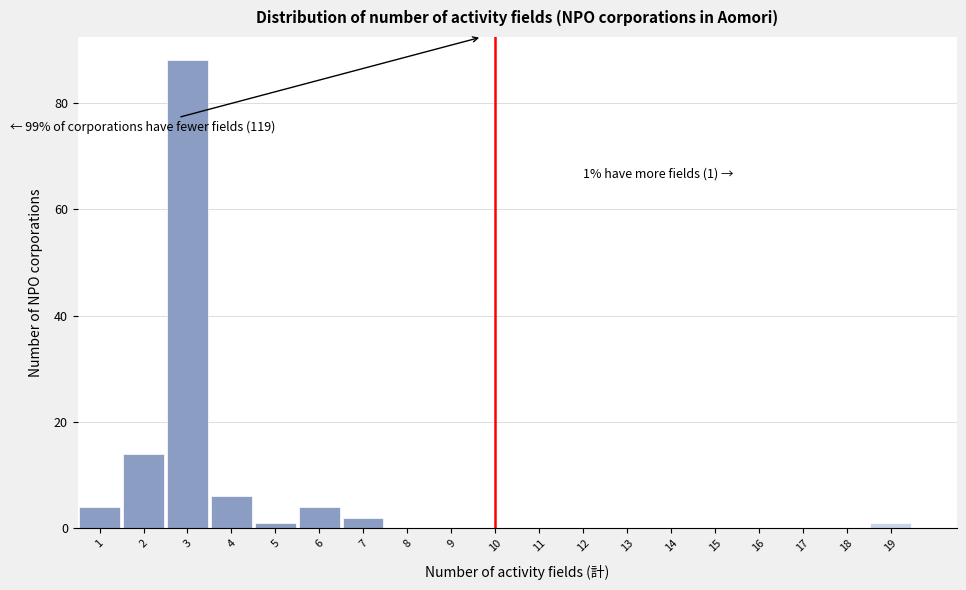

Over which range of the x-axis is the bar tallest?

2.5 to 3.5